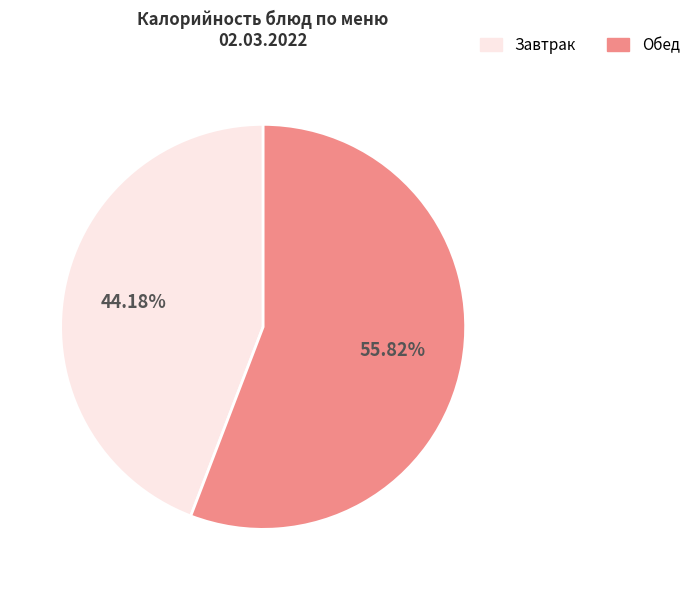

Does any single category account for the majority?

Yes